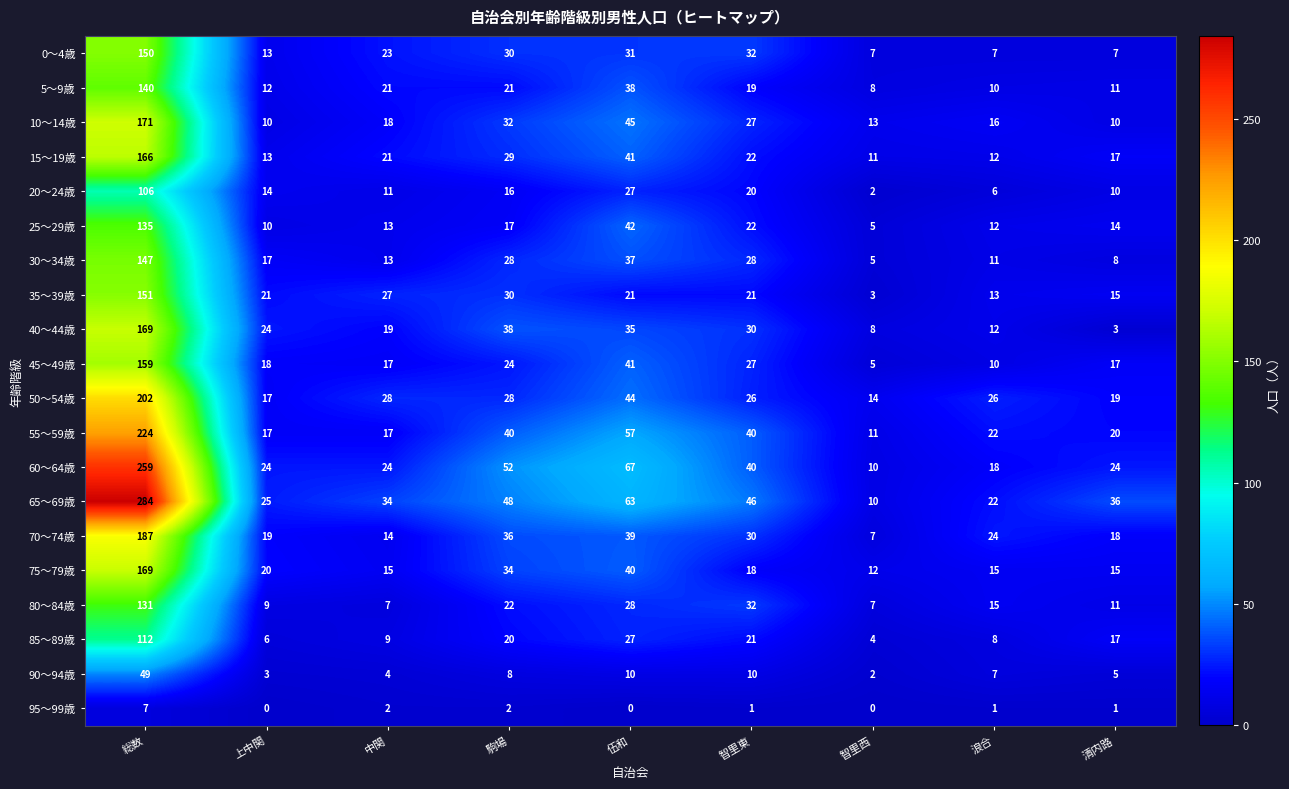

What is the sum of all 10～14歳 values?

342